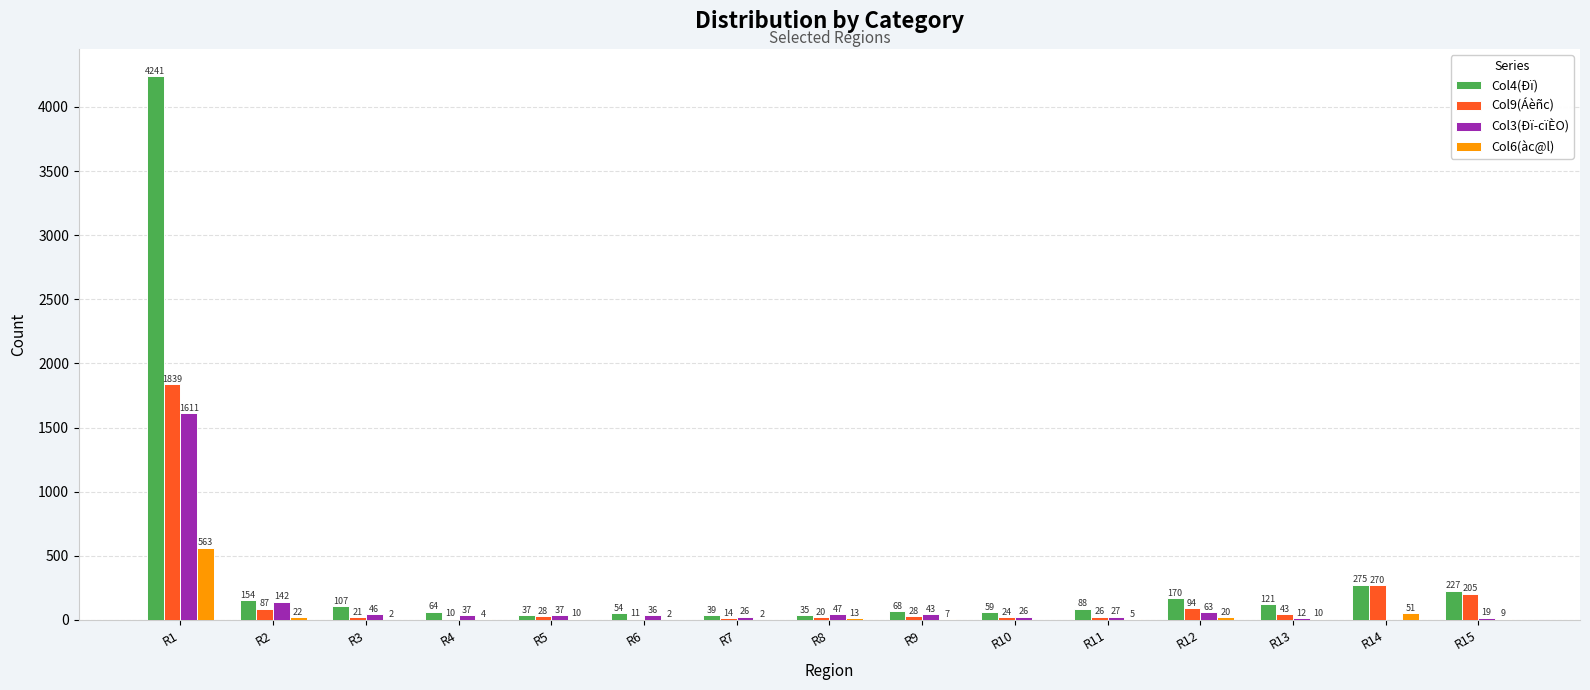

What is the spread (max minus min) of values at R4?

60